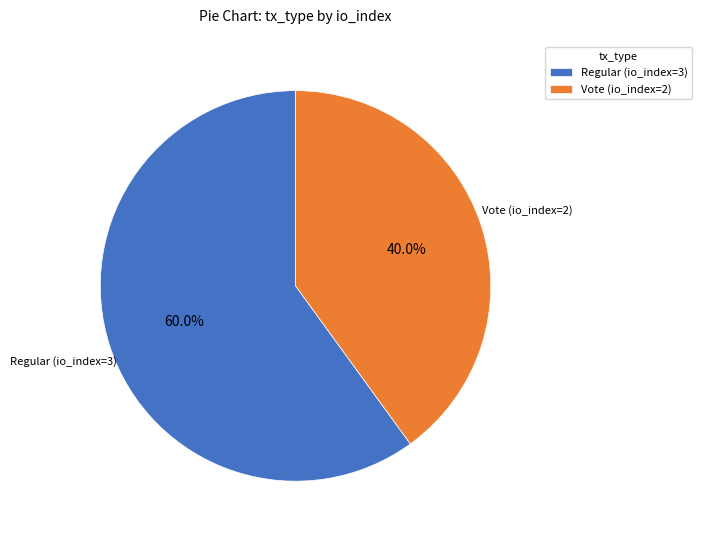

Which slice represents more than half of the pie?

Regular (io_index=3)